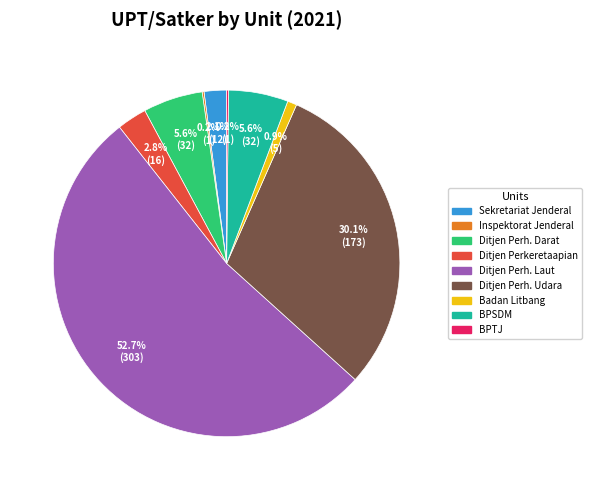

Does any single category account for the majority?

Yes